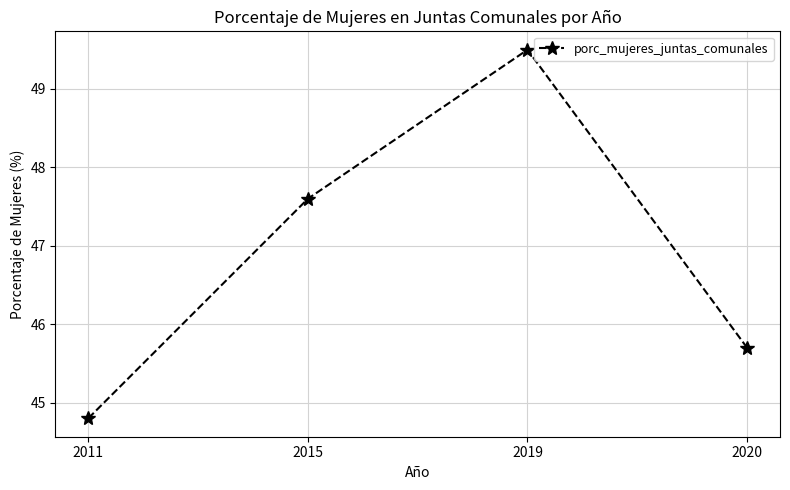

The chart shows a value of 45.7 at 2020. True or false?

True